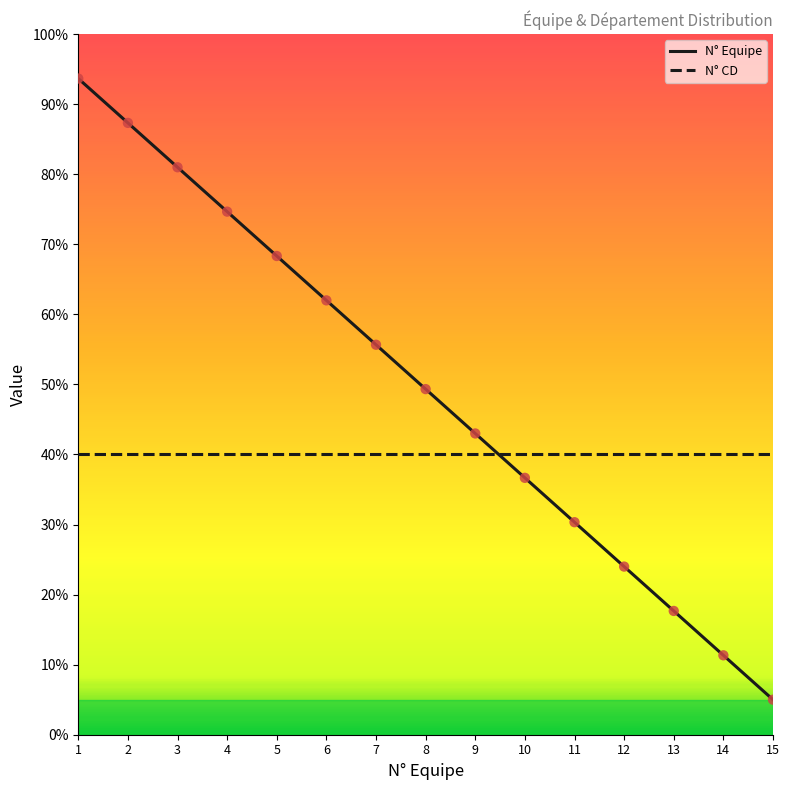

What is the ratio of the value at 3 to the value at 11?

2.7